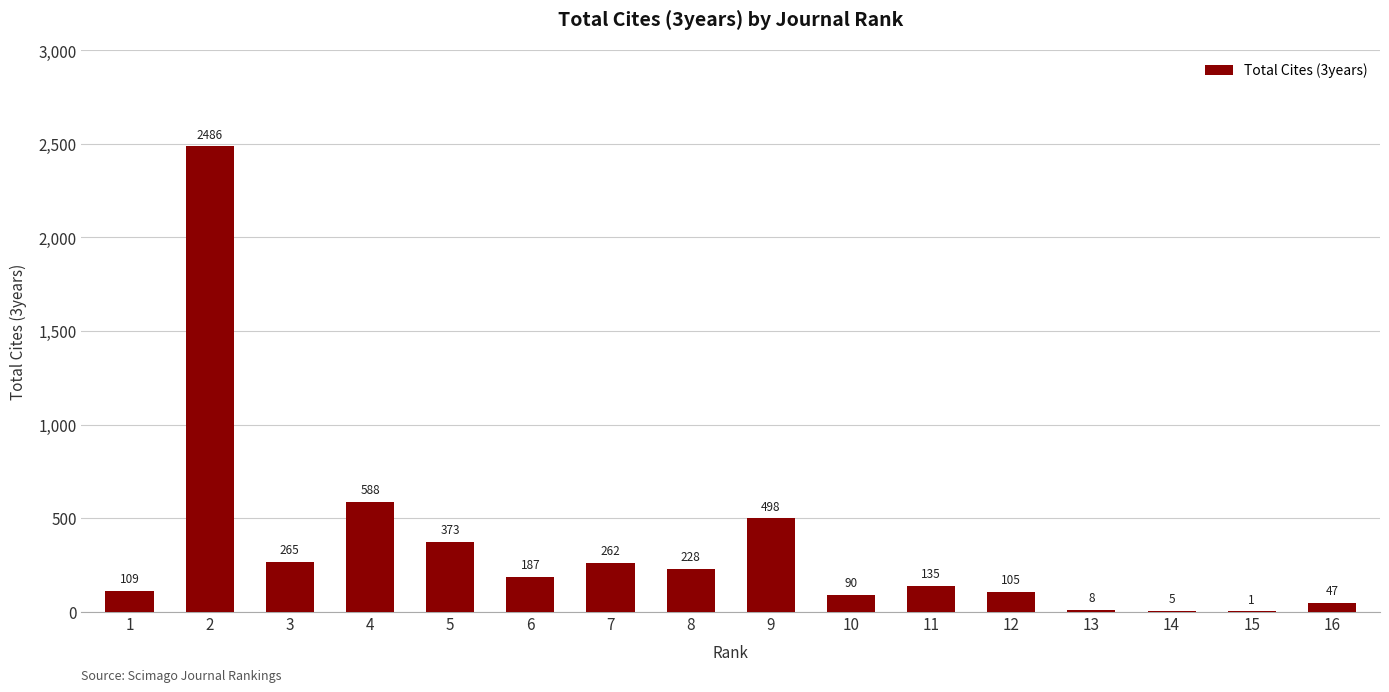

Reading left to right, list all the values displayed in this chart.

1=109	2=2486	3=265	4=588	5=373	6=187	7=262	8=228	9=498	10=90	11=135	12=105	13=8	14=5	15=1	16=47